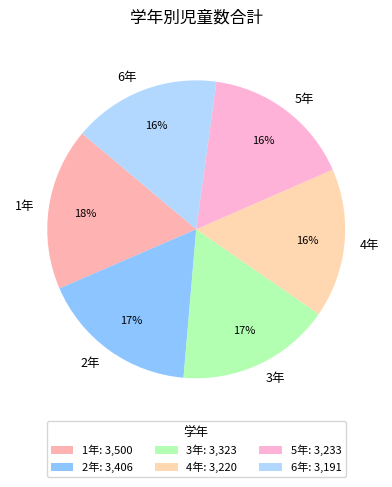

The 1年 slice represents 18% of the pie. True or false?

True